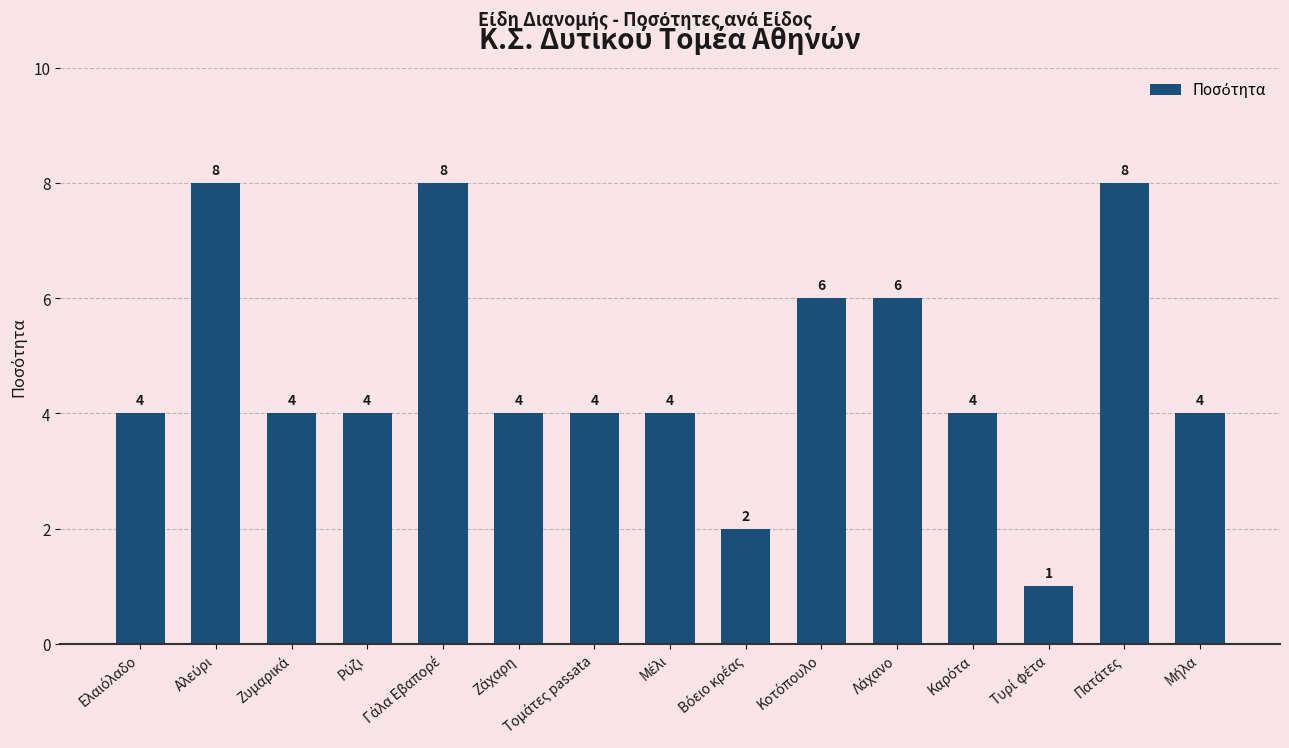

What is the greatest value displayed?

8